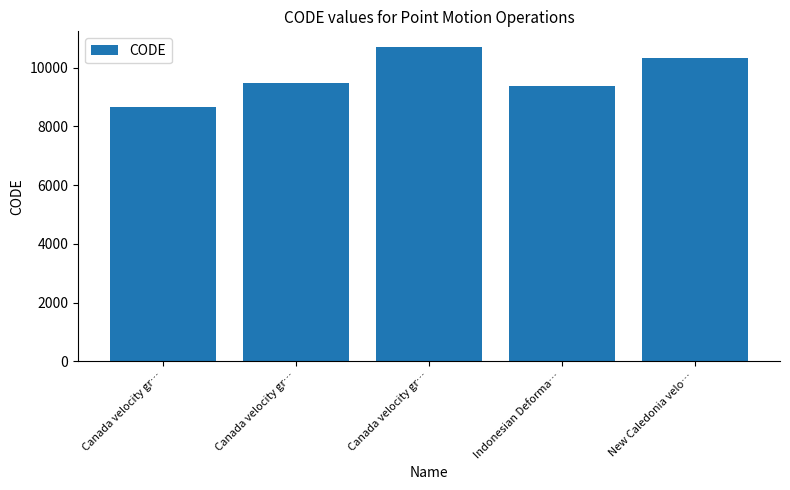

Reading left to right, what are all the values shown in this chart?

8676	9483	10707	9375	10323